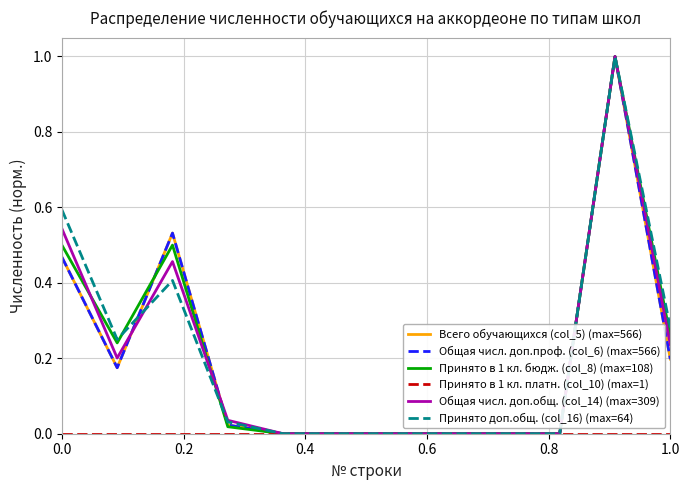

Which series has the largest total across all categories?

Принято доп.общ. (col_16) (max=64)